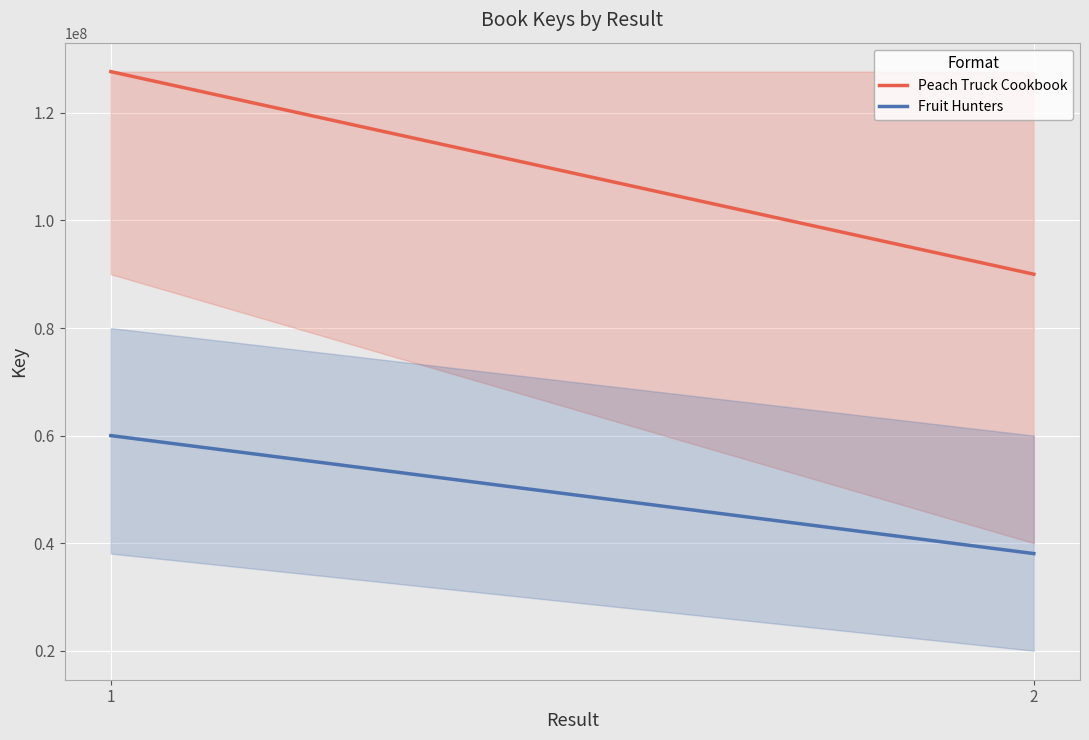

The value of Peach Truck Cookbook at 2 is 28835006. True or false?

False